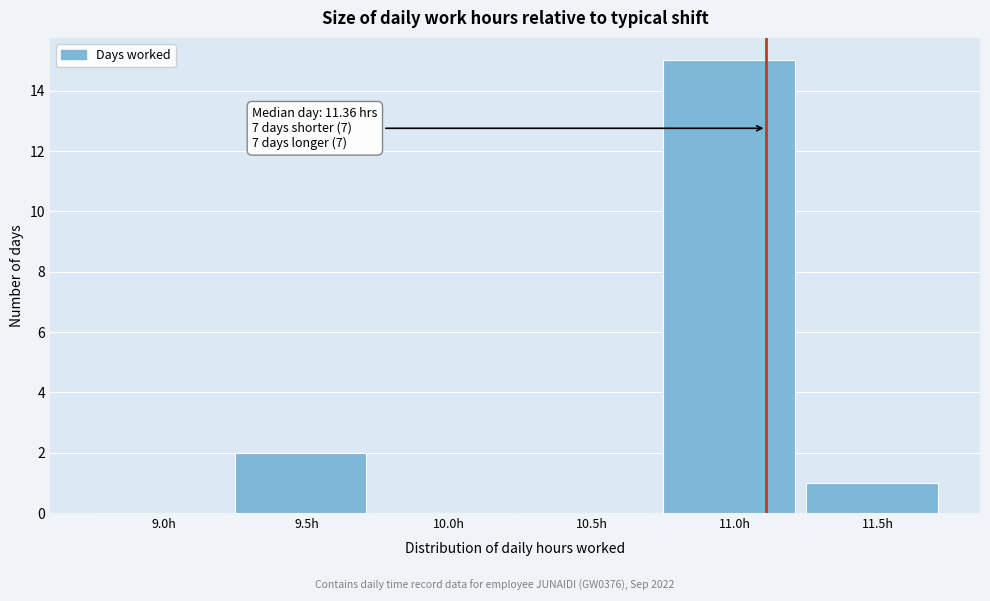

Reading right to left, list all the values displayed in this chart.

11.5h=1	11.0h=15	10.5h=0	10.0h=0	9.5h=2	9.0h=0